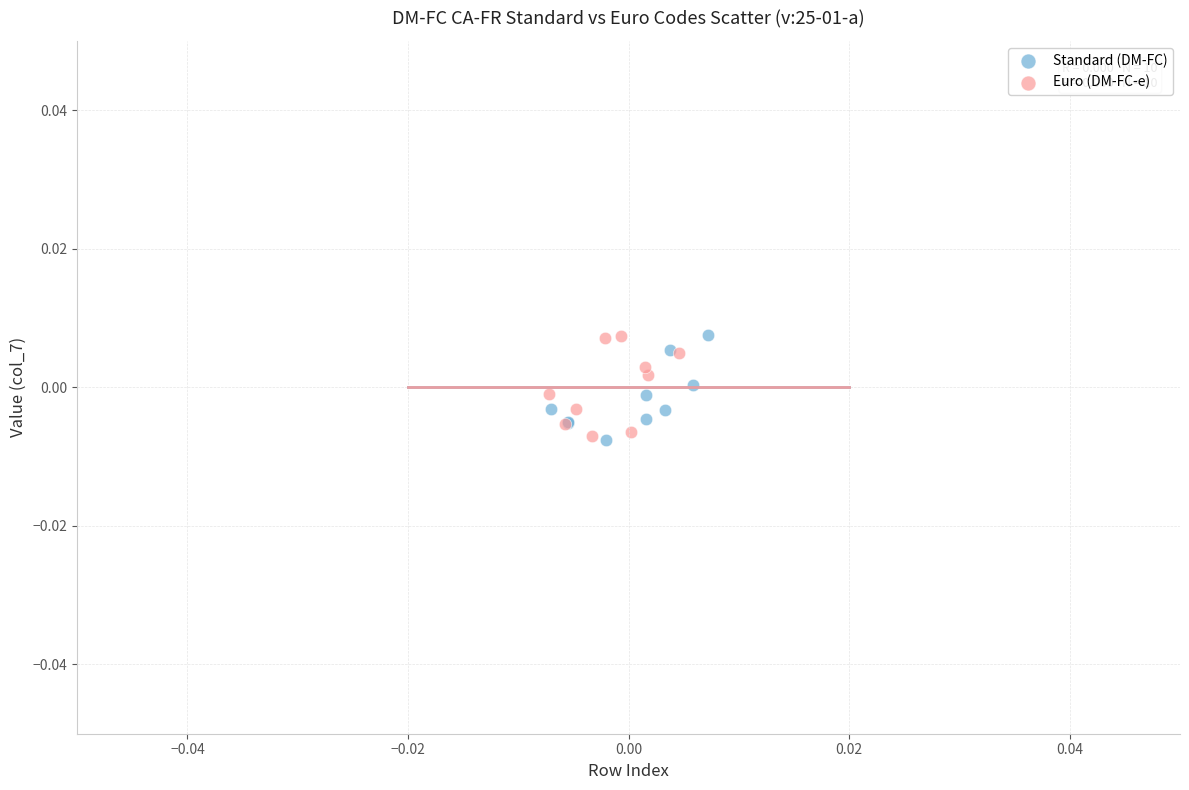

What are all the series names shown in the legend?

Standard (DM-FC), Euro (DM-FC-e)